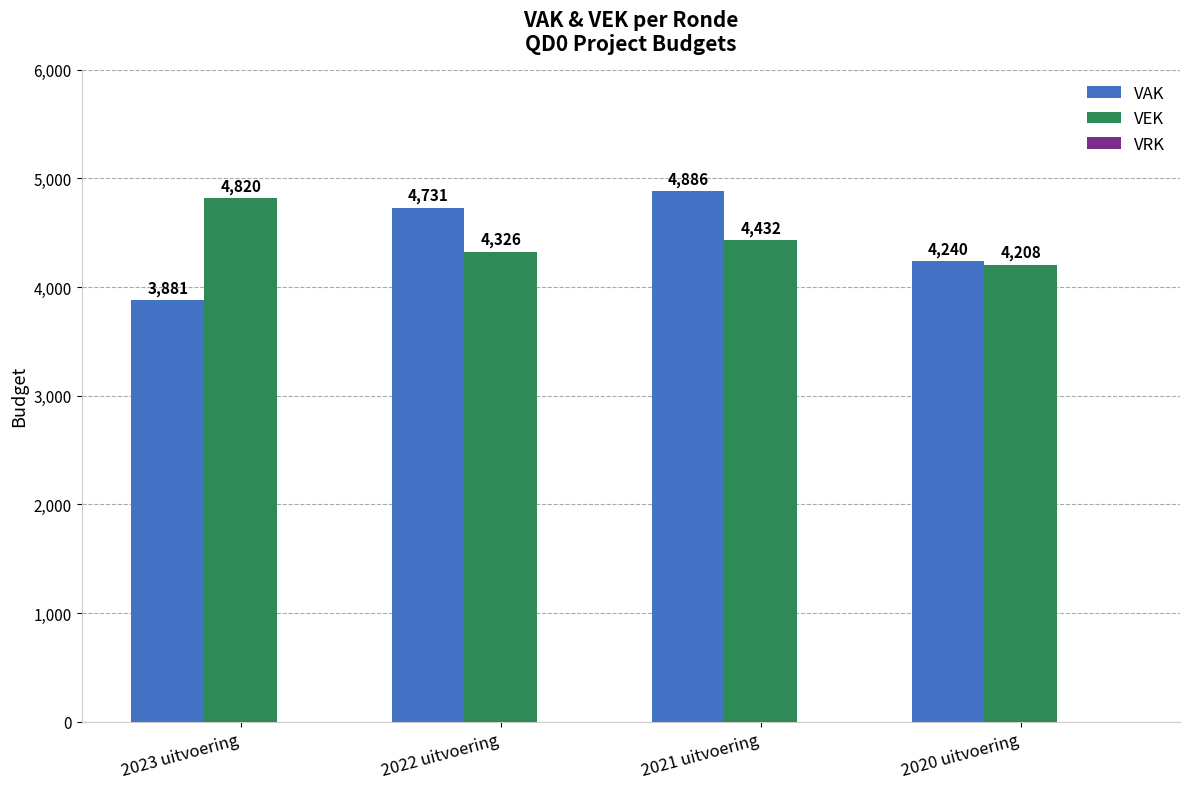

Rank the series at 2023 uitvoering from highest to lowest value.

VEK, VAK